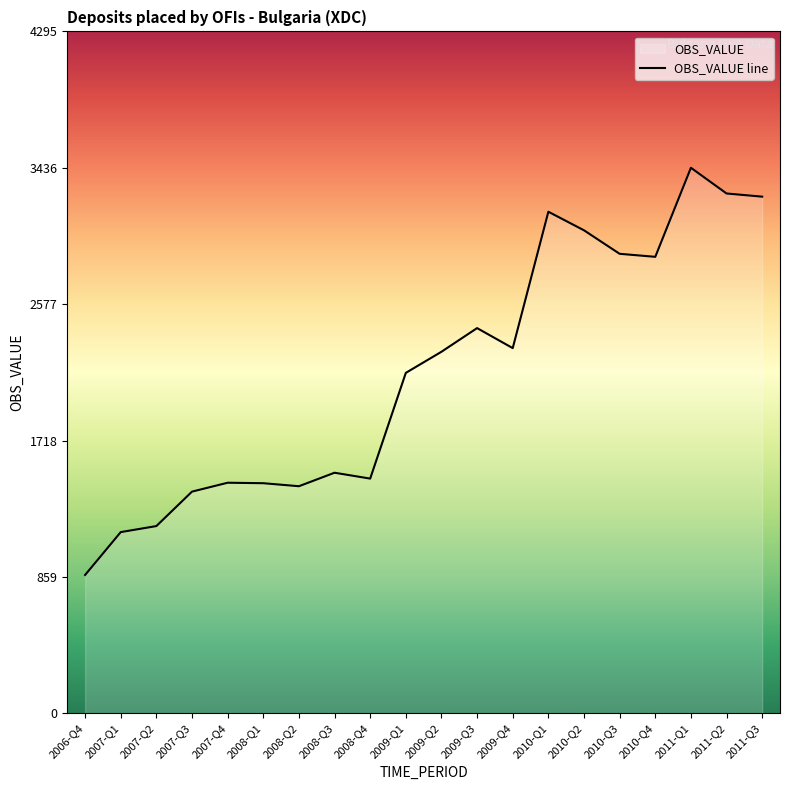

Does the chart have visible grid lines?

No